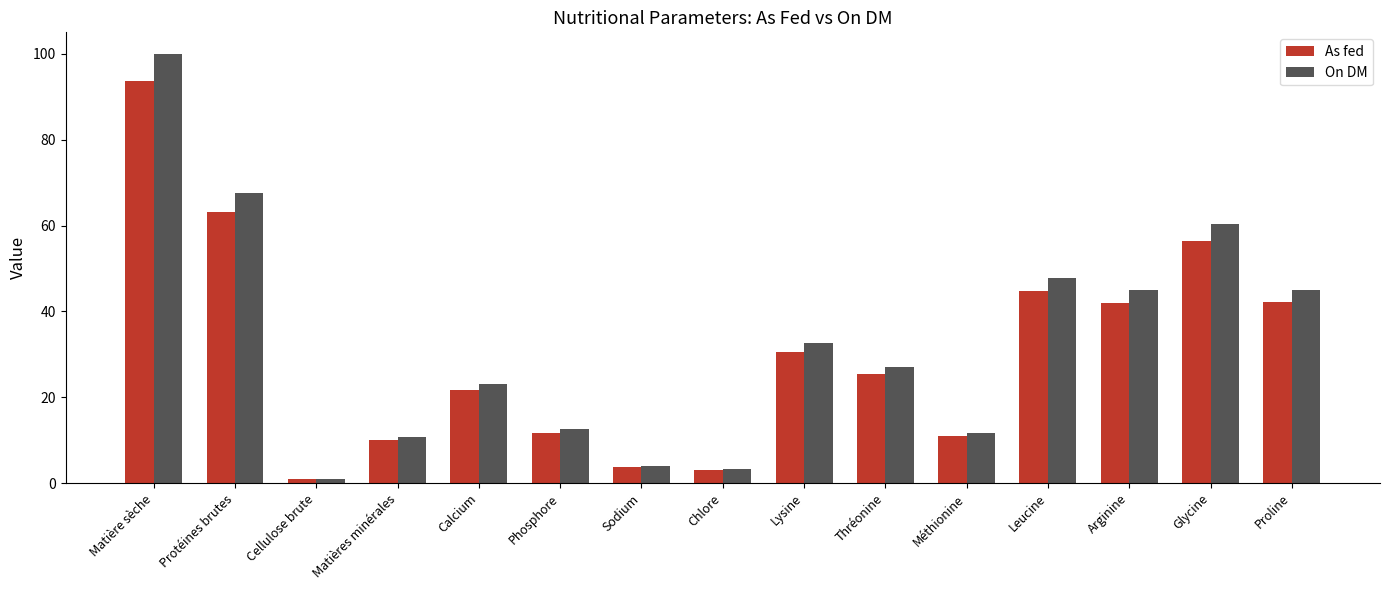

List the series in order of their peak value, lowest first.

As fed, On DM